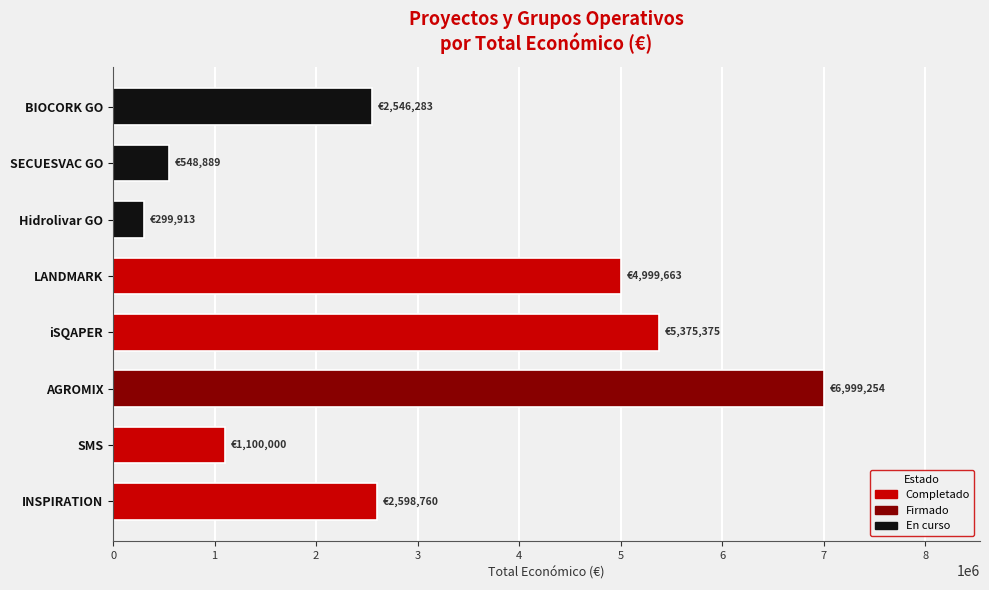

Is it true that the value at AGROMIX is 12366683?

False